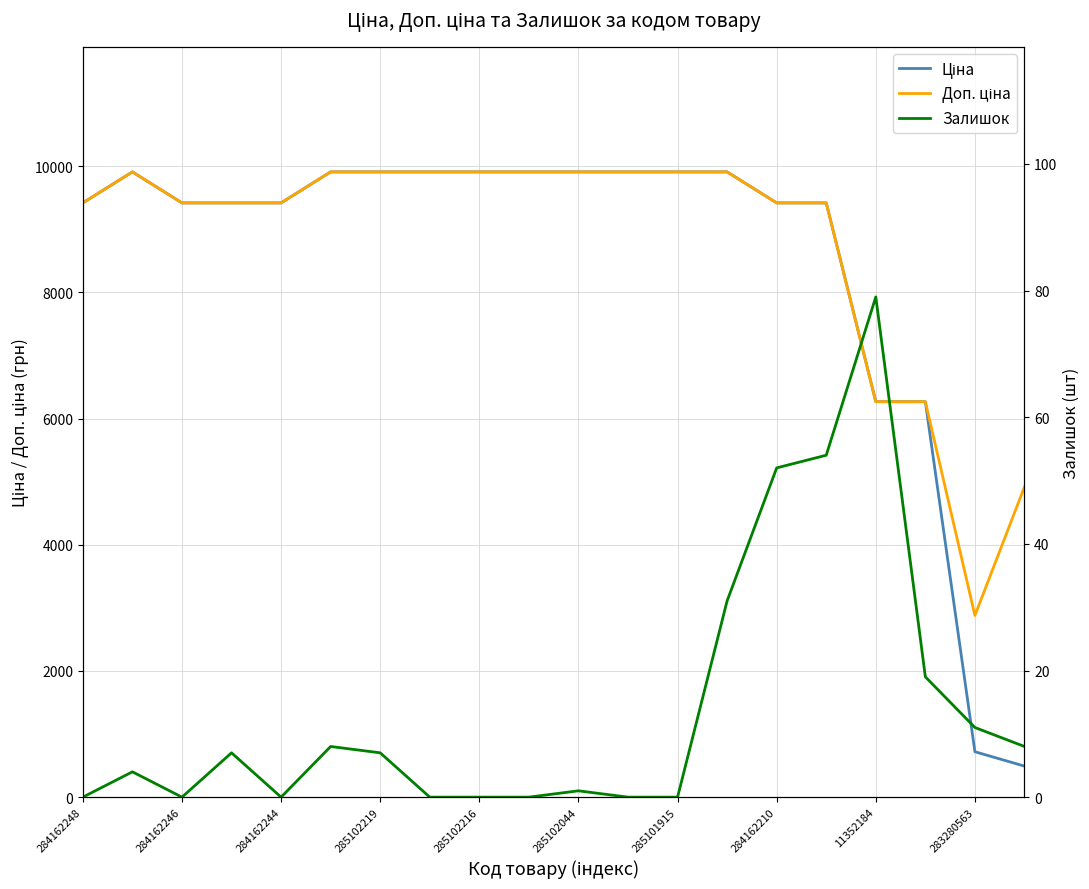

What is the label of the 17th point from the right?

285102219